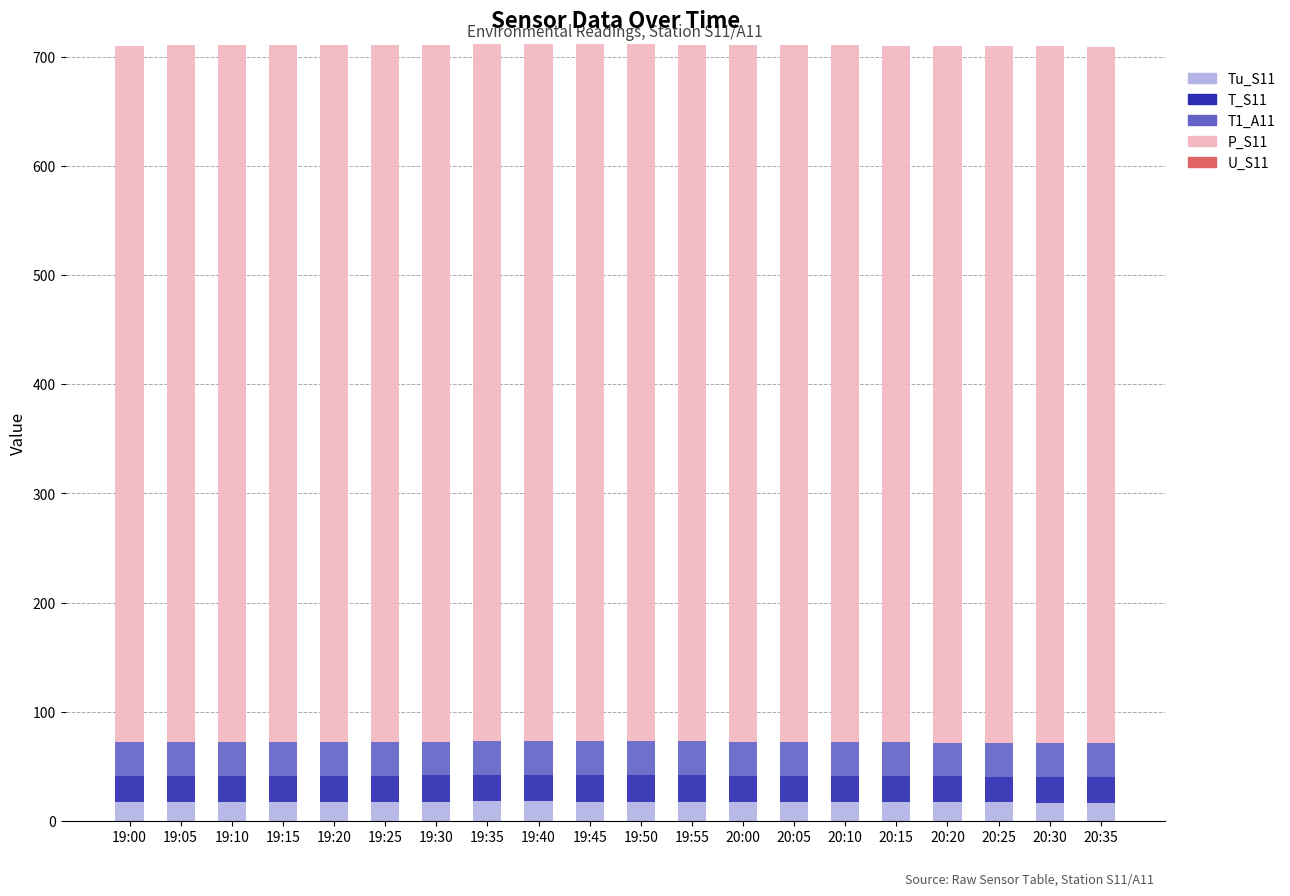

True or false: Tu_S11 has a value of 17.4 at 19:30.

True